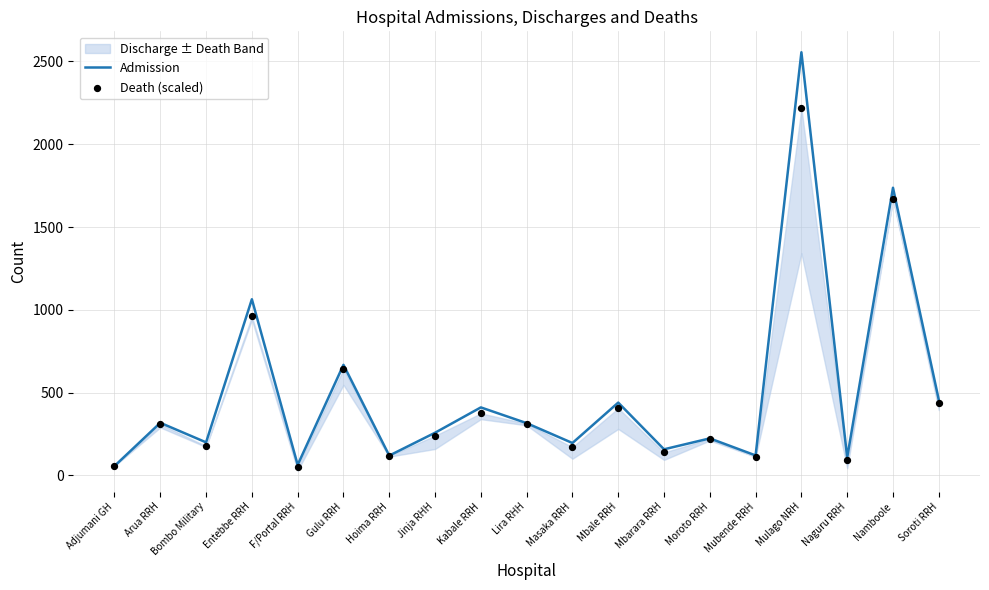

At which category is the sum across all series the highest?

Mulago NRH